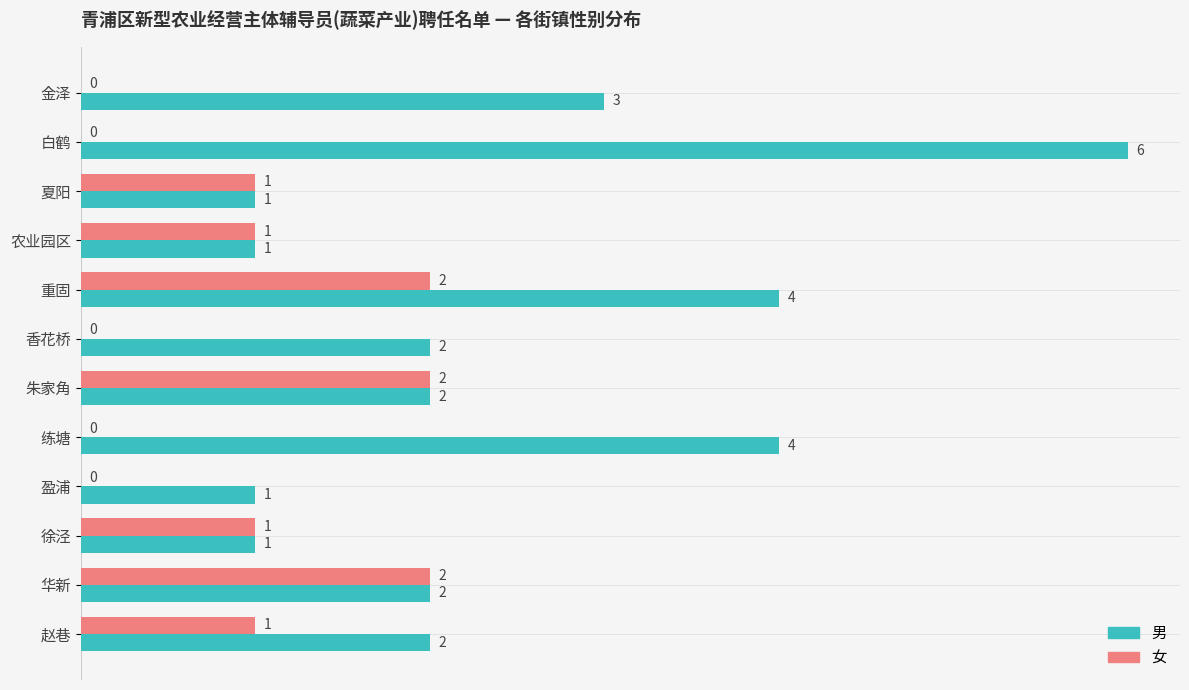

Between 重固 and 赵巷, which series saw the biggest shift?

男